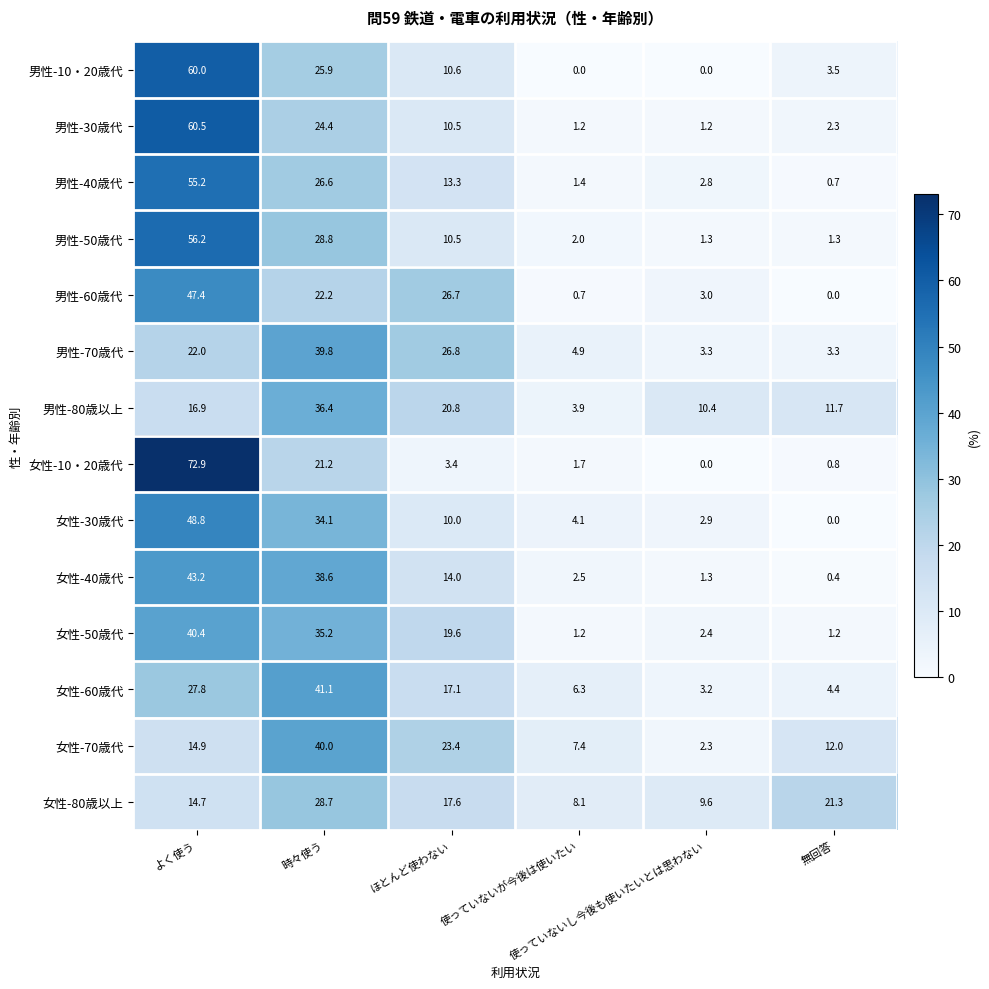

At how many categories does at least one series exceed 0?

6